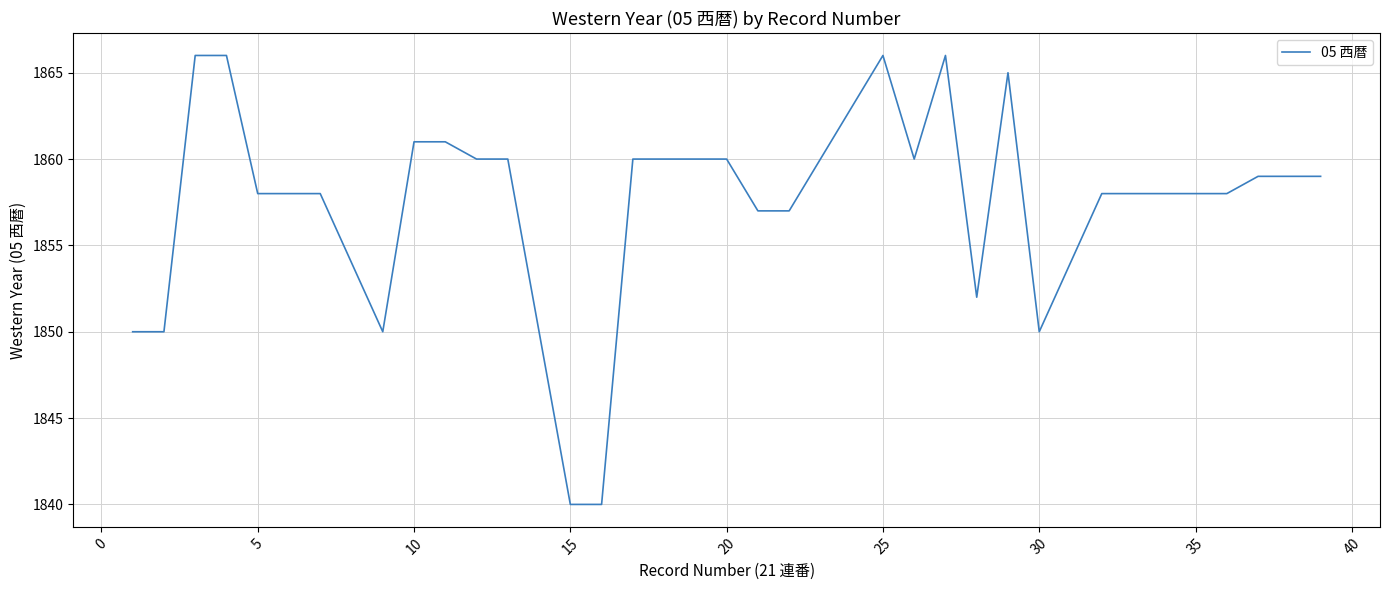

What is the smallest value displayed?

1840